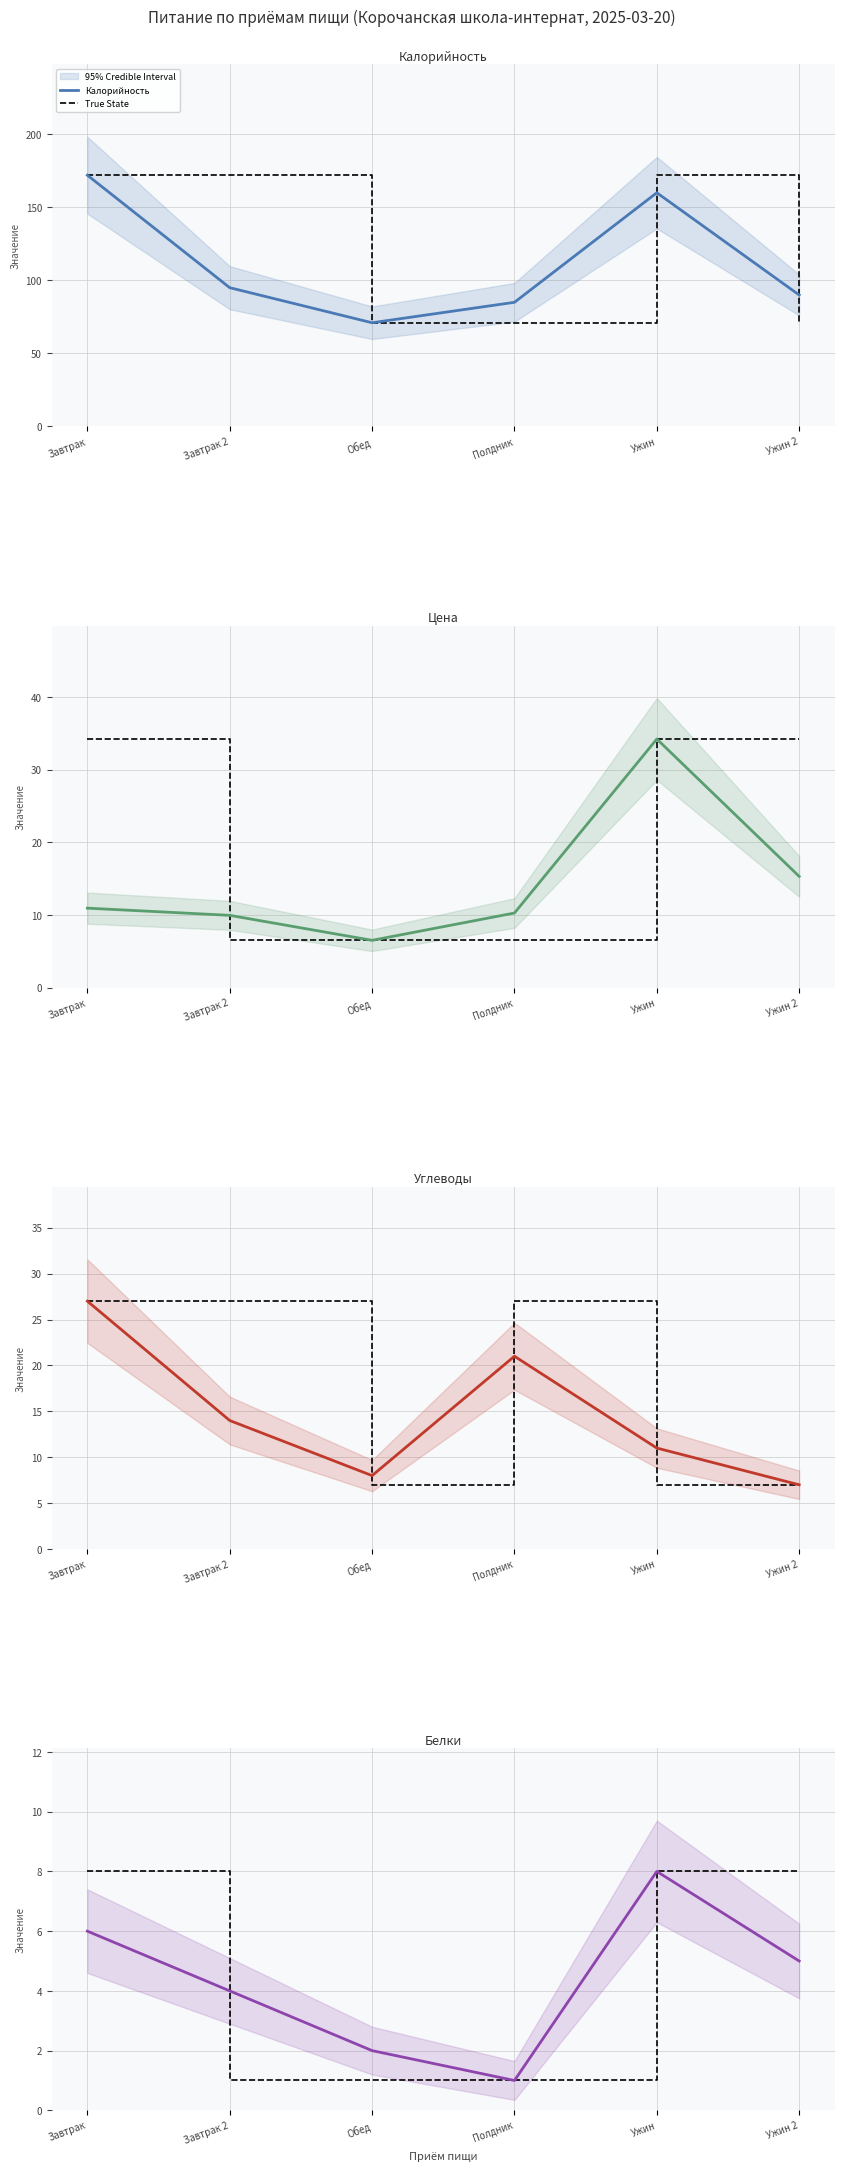

The value of Углеводы at Полдник is 21.0. True or false?

True